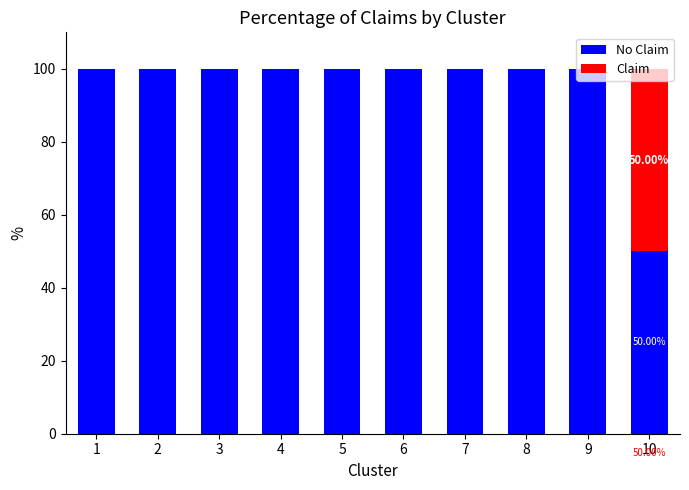

What is the total value across all series at 2?

100